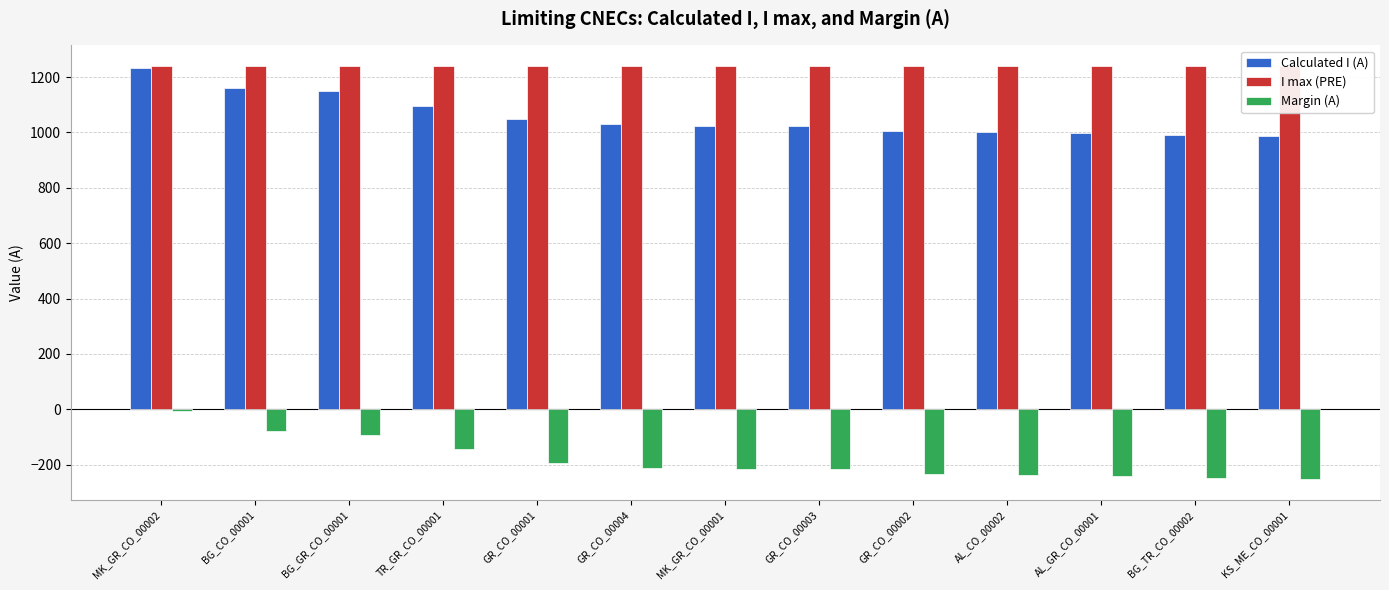

Which label corresponds to the largest value in the chart?

MK_GR_CO_00002